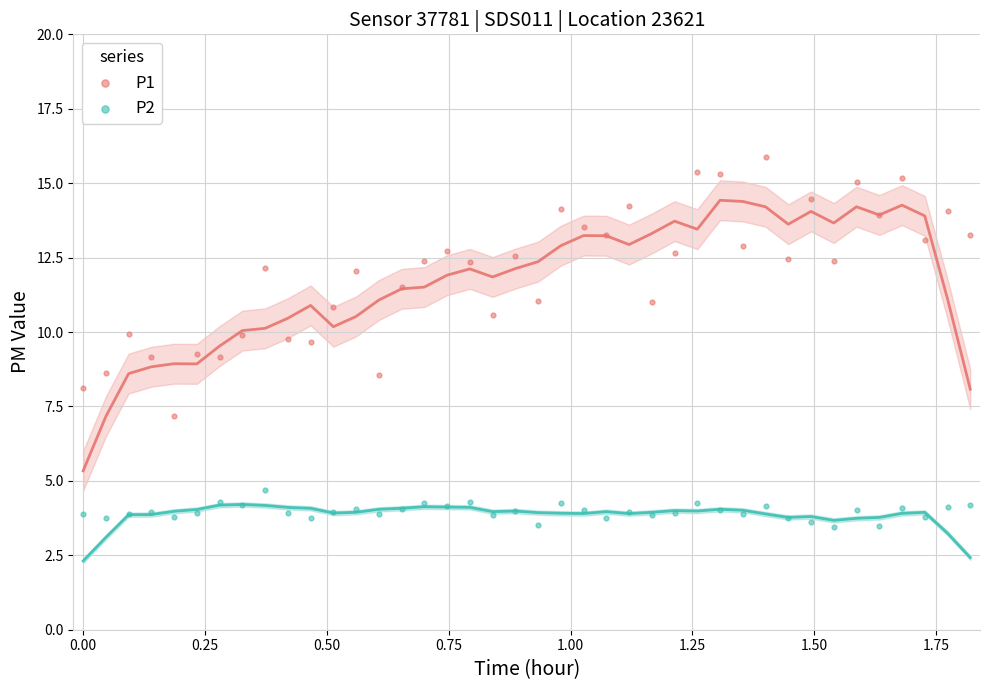

Which series contains the highest Y value?

P1